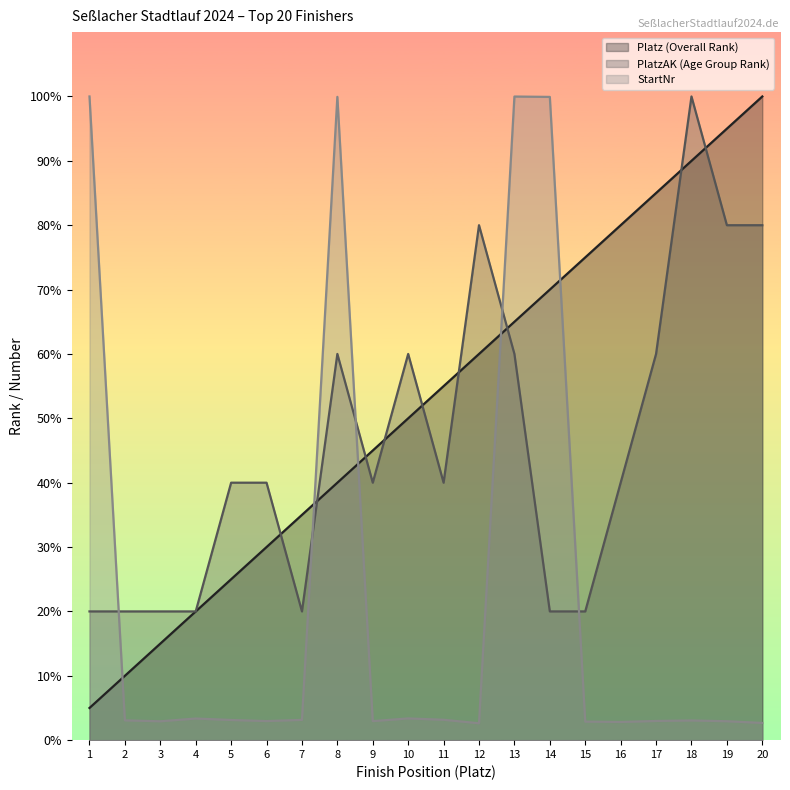

What is the difference between the highest and lowest values at 15?

72.1